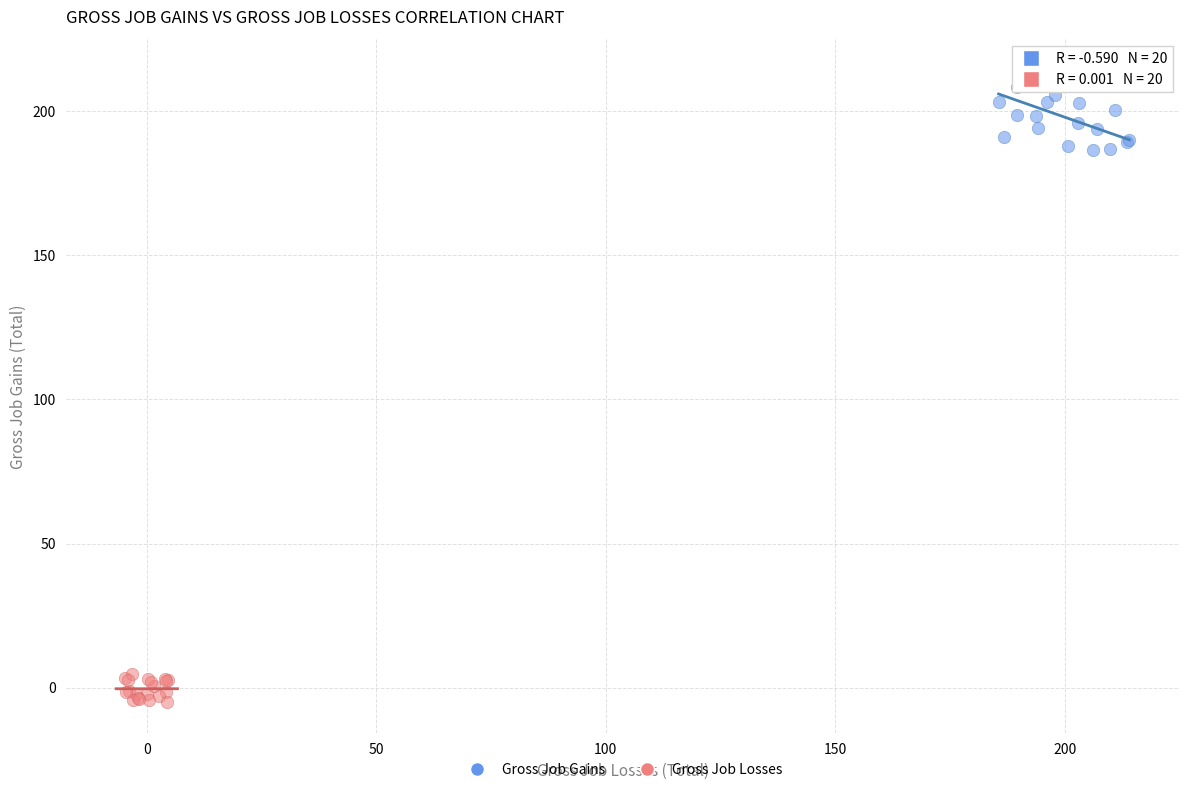

Which series has the largest Y range (max minus min)?

Gross Job Gains